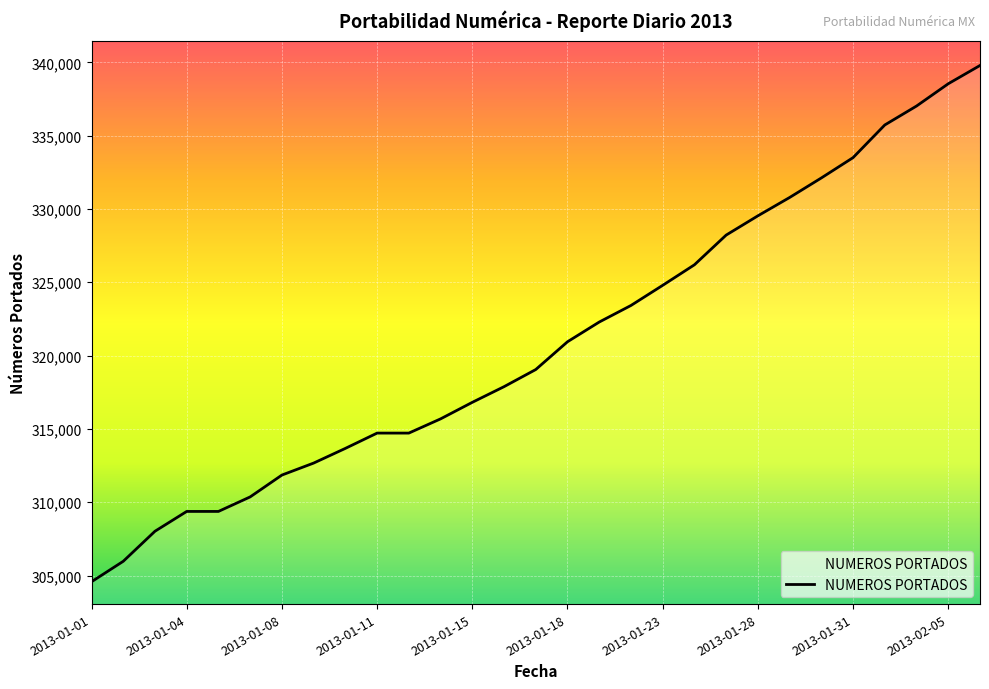

What is the difference between the maximum and minimum values?

35213